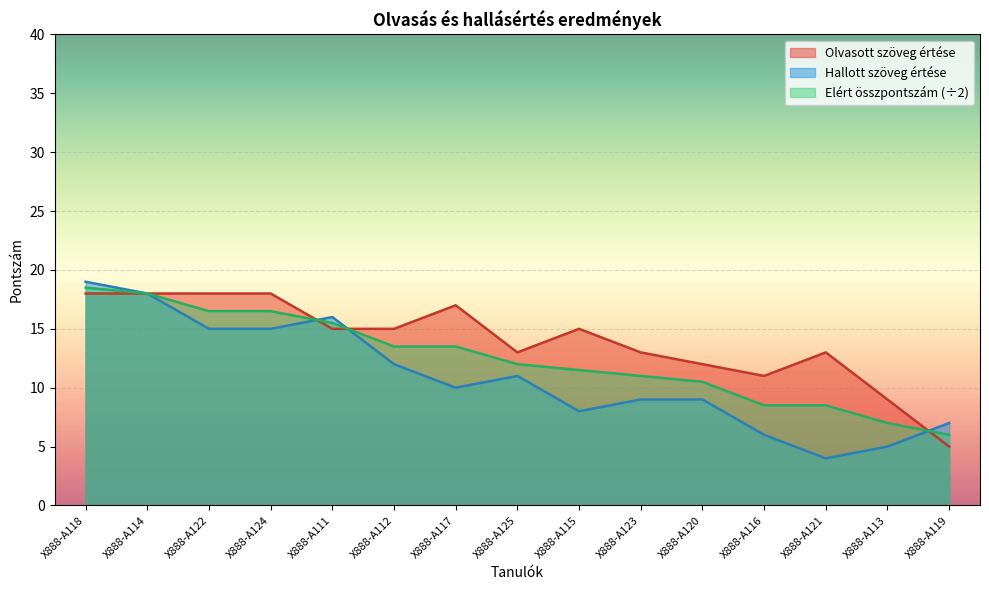

Does the chart display data point markers on the line(s)?

No